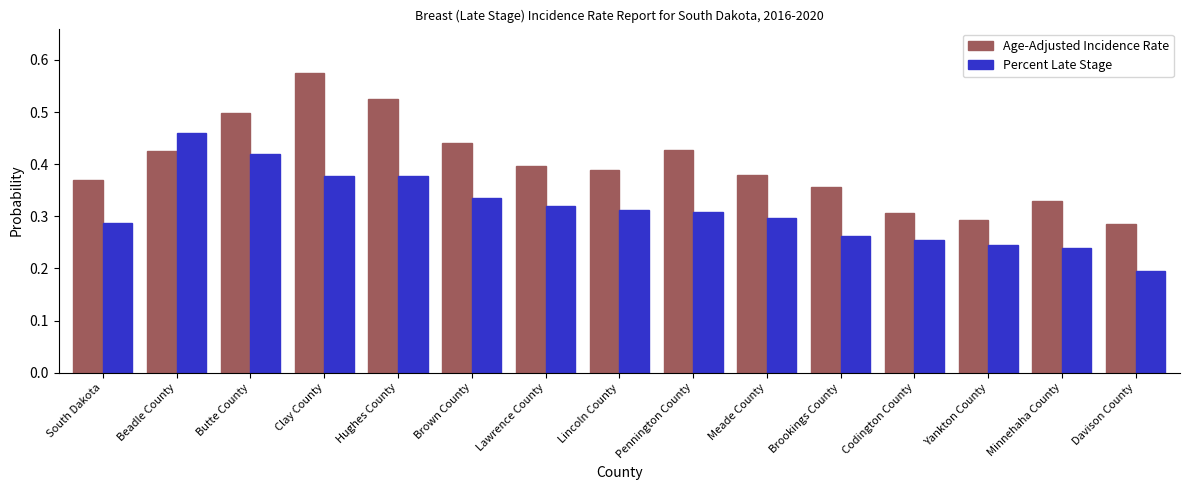

At Lincoln County, list the series in order from smallest to largest.

Percent Late Stage, Age-Adjusted Incidence Rate